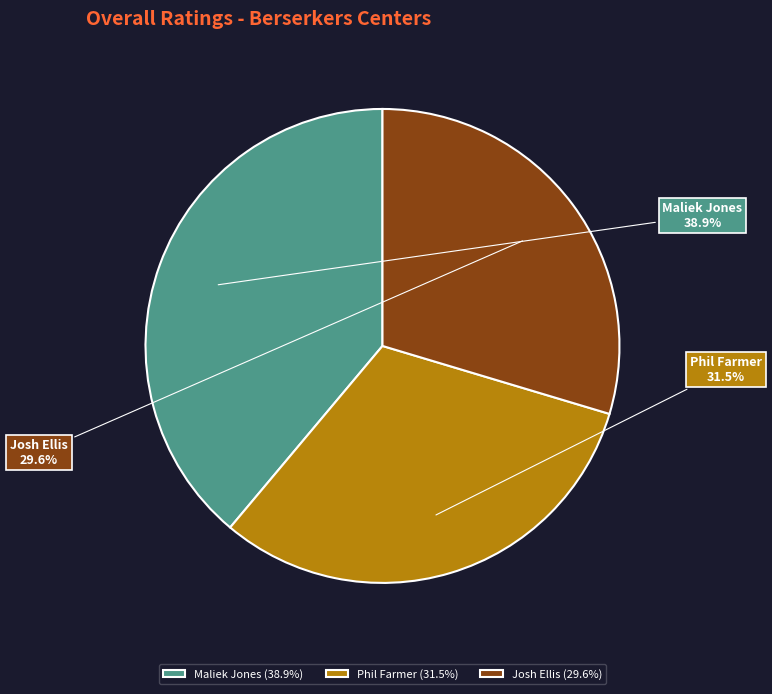

To the nearest percent, what is the average slice percentage?

33%